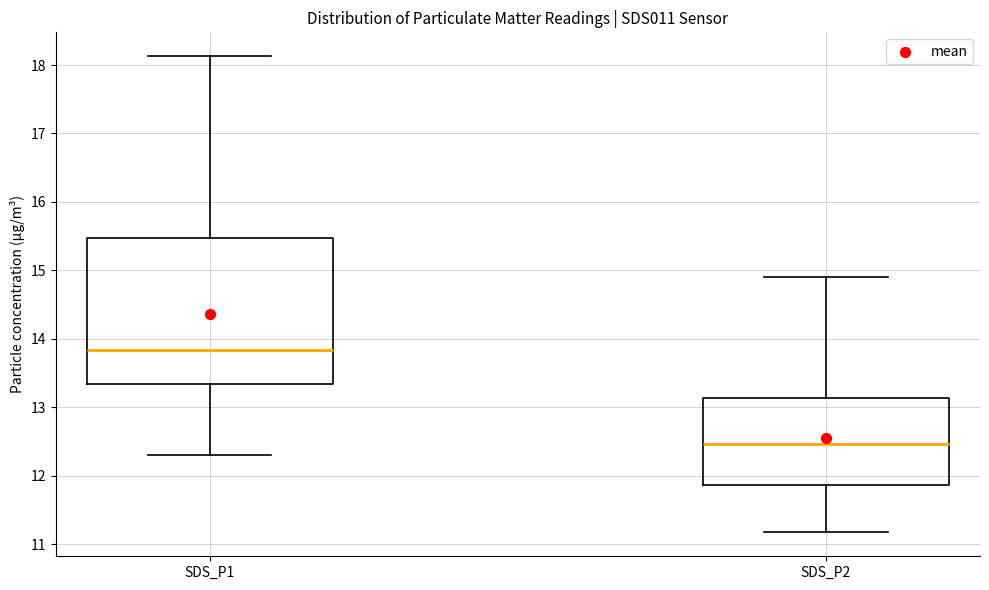

Reading left to right, read every box against the y-axis: the position of its median line, the range the box covers, and the ends of its whiskers. The values are not printed on the chart, so give them approximately, as read against the axis.

SDS_P1: median 13.8, box 13.3 to 15.5, whiskers 12.3 to 18.1
SDS_P2: median 12.5, box 11.9 to 13.1, whiskers 11.2 to 14.9